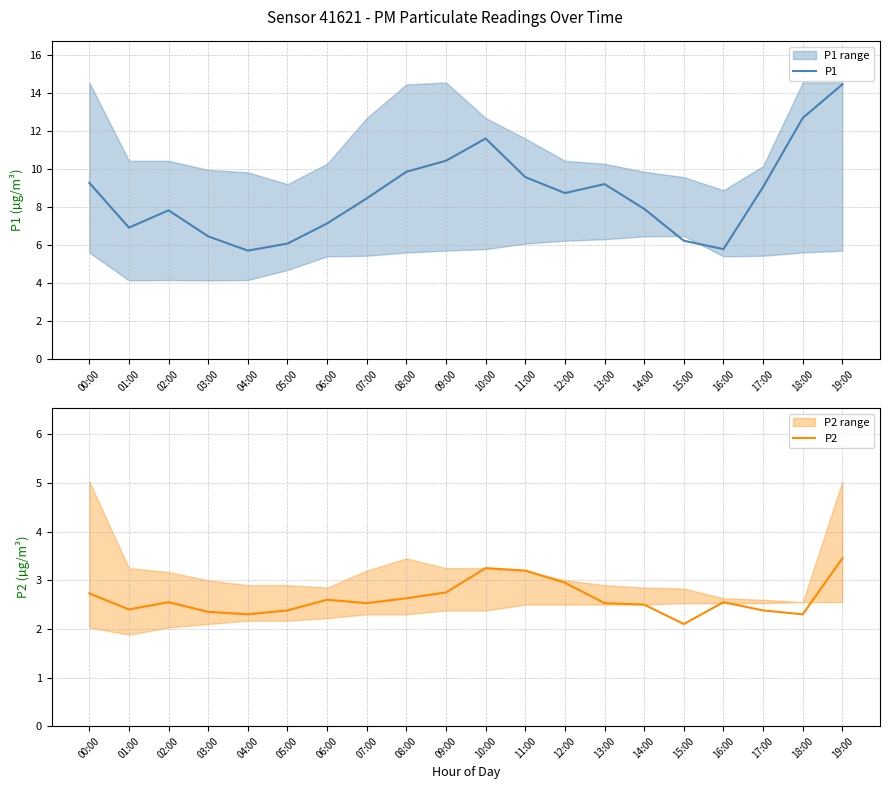

True or false: P1 and P2 intersect in this chart.

False